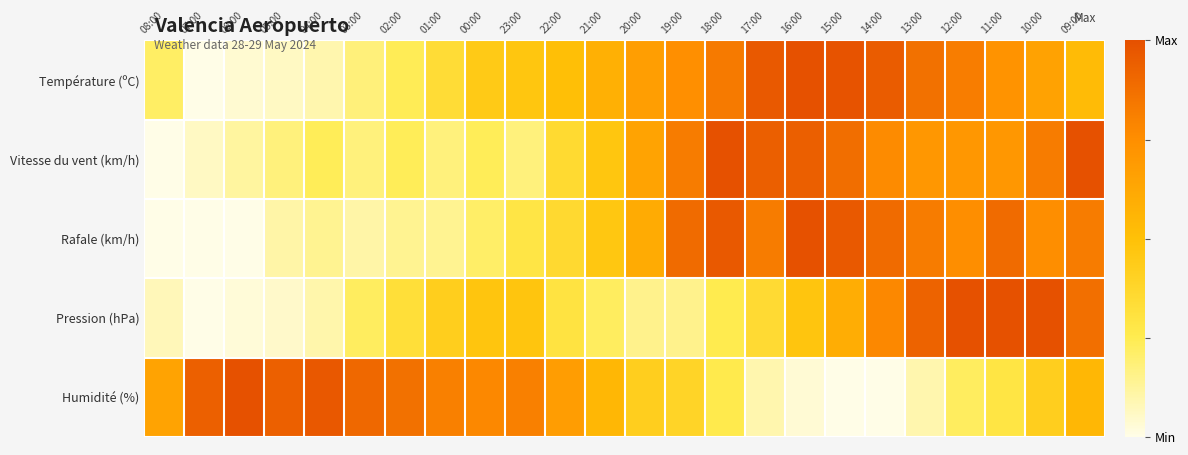

What is the total value across all series at 16:00?

3.4